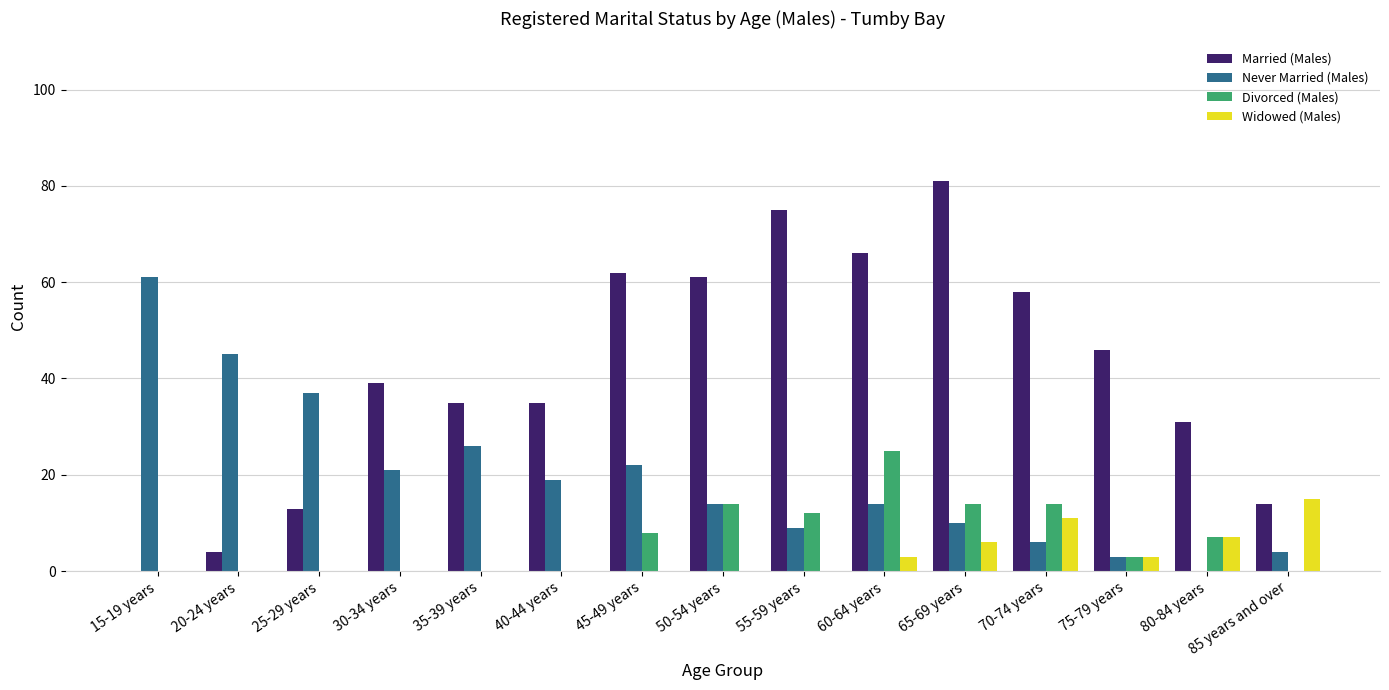

The value of Widowed (Males) at 50-54 years is 0. True or false?

True